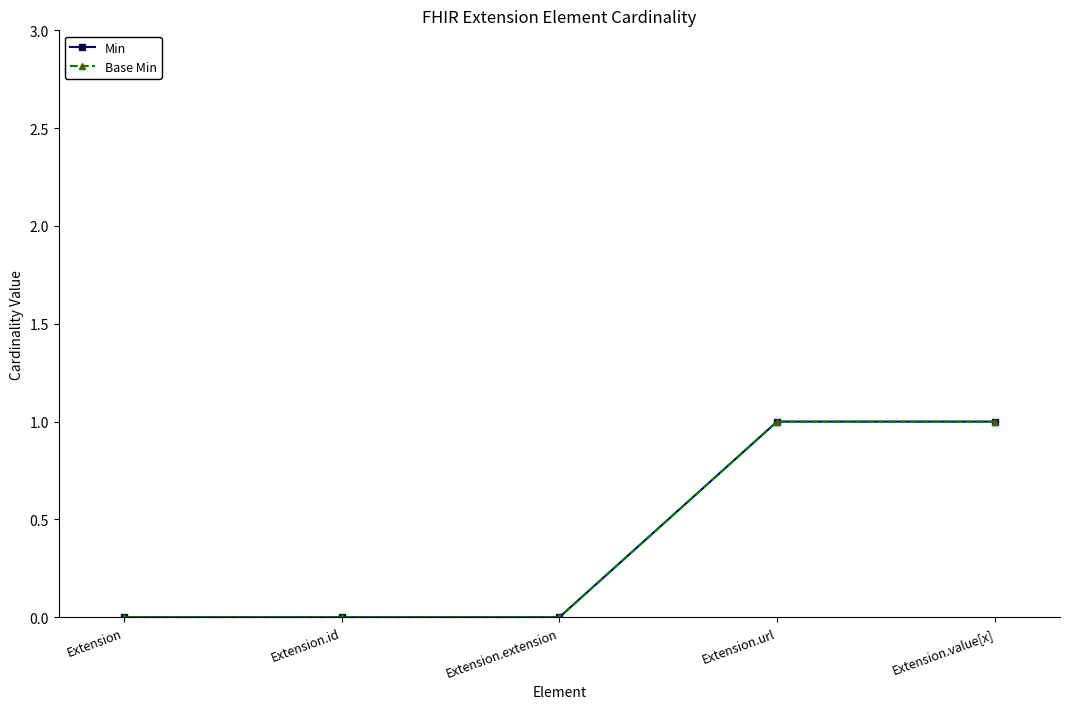

Which category has the highest value in the Min series?

Extension.url